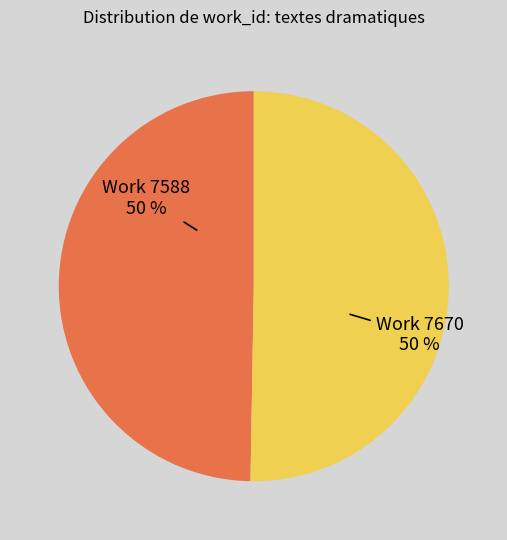

To the nearest percent, what is the average slice percentage?

50%